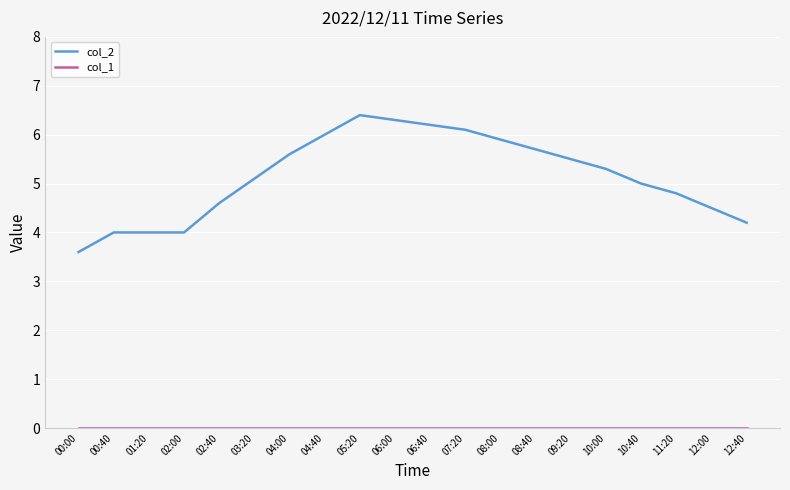

Which series has the largest range (max minus min)?

col_2